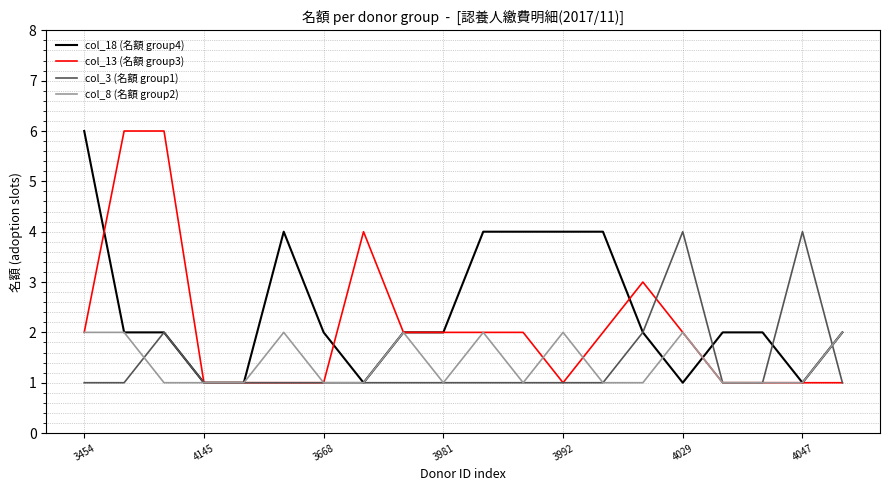

What is the maximum value shown in the chart?

6